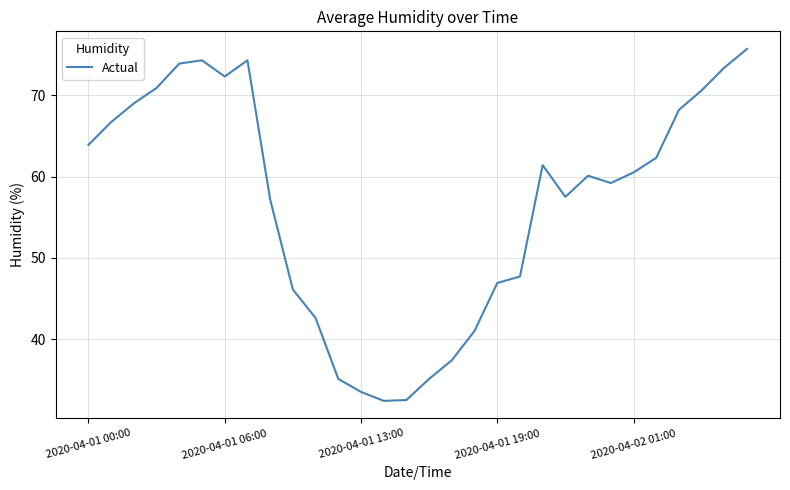

What is the difference between the maximum and minimum values?

43.3